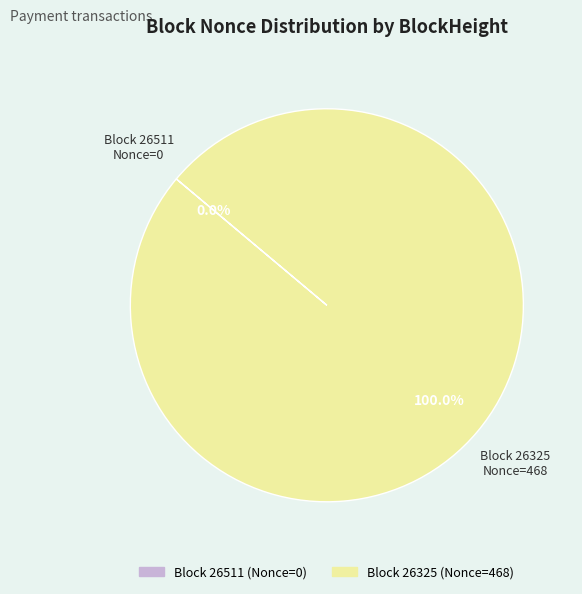

What percentage do 26325 and 26511 together represent?

100.0%